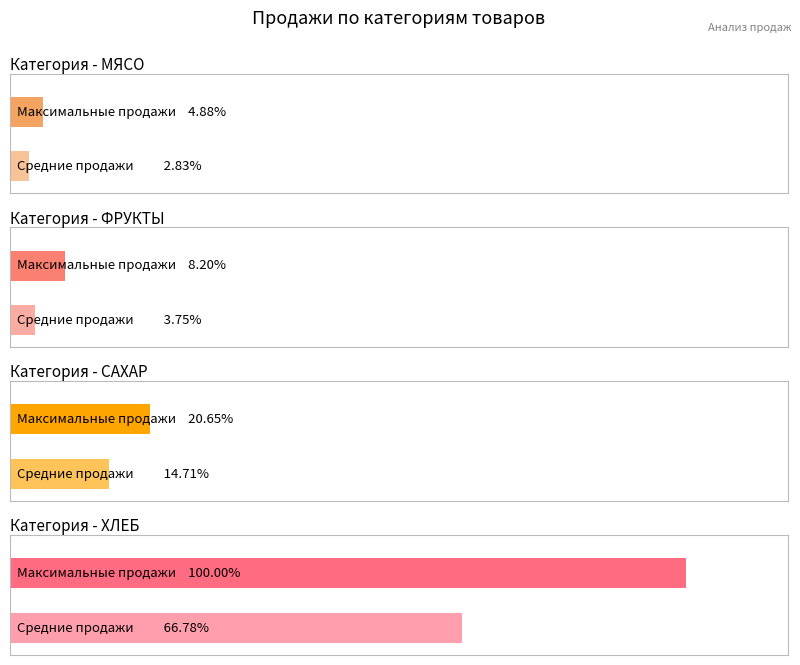

What are all the series names shown in the legend?

МЯСО, ФРУКТЫ, САХАР, ХЛЕБ